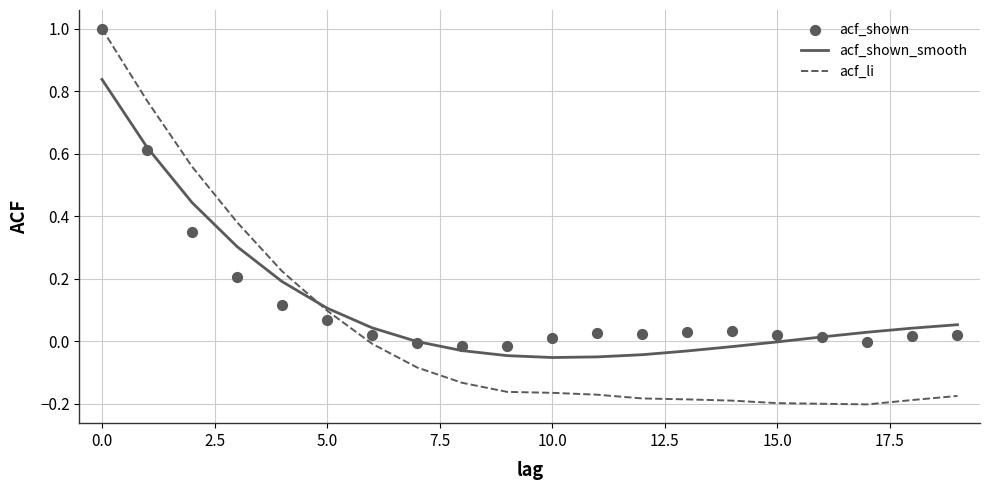

What are all the series names shown in the legend?

acf_shown_smooth, acf_li, acf_shown